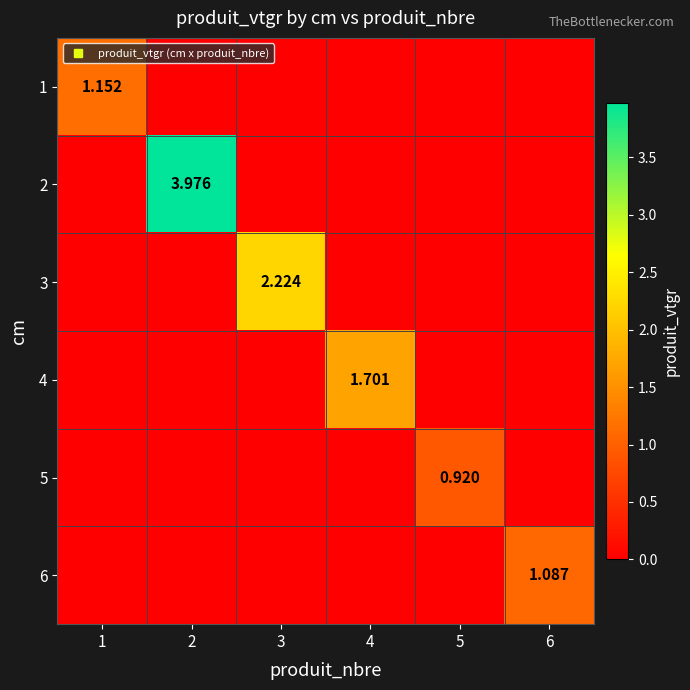

Rank the series by their maximum value, from lowest to highest.

5, 6, 1, 4, 3, 2